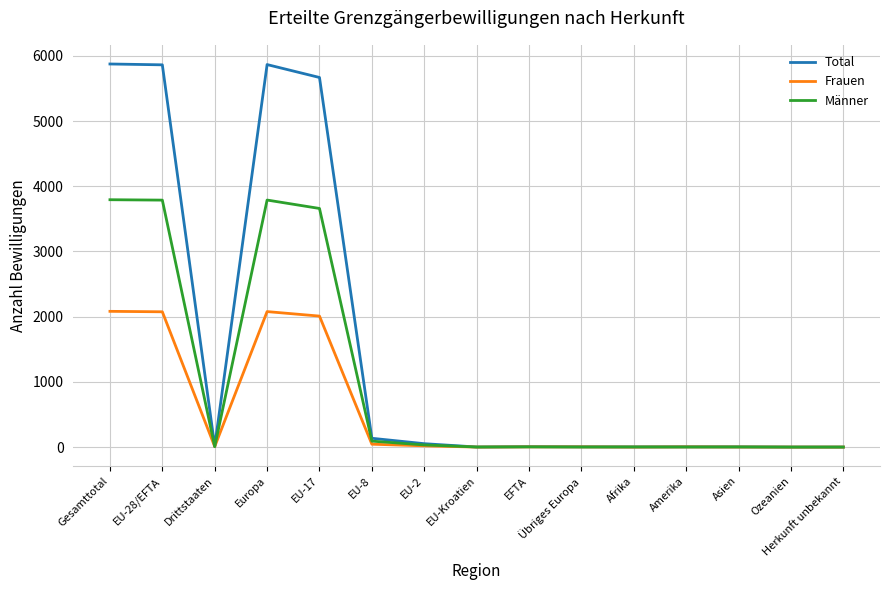

Rank the series by their maximum value, from highest to lowest.

Total, Männer, Frauen